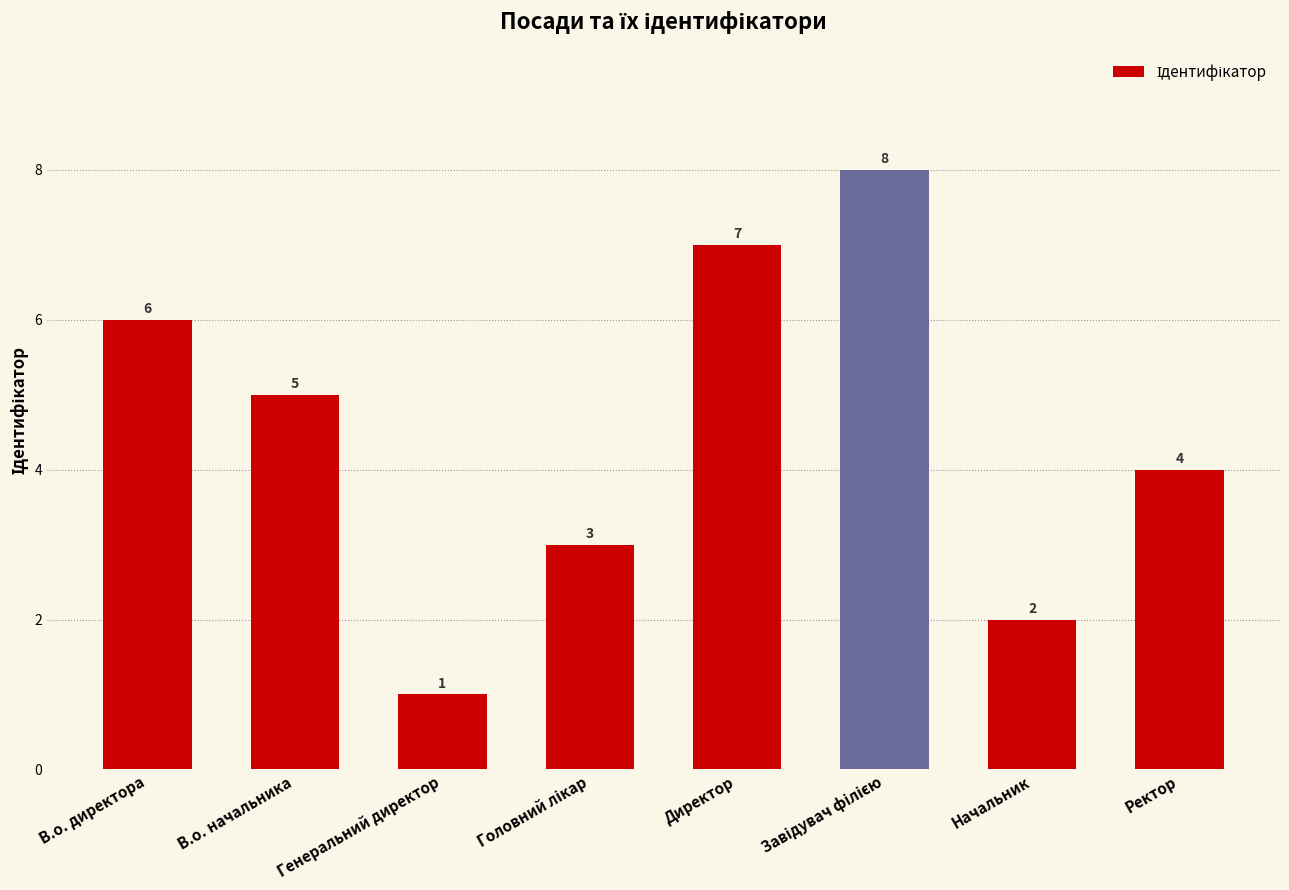

What is the sum of all values?

36